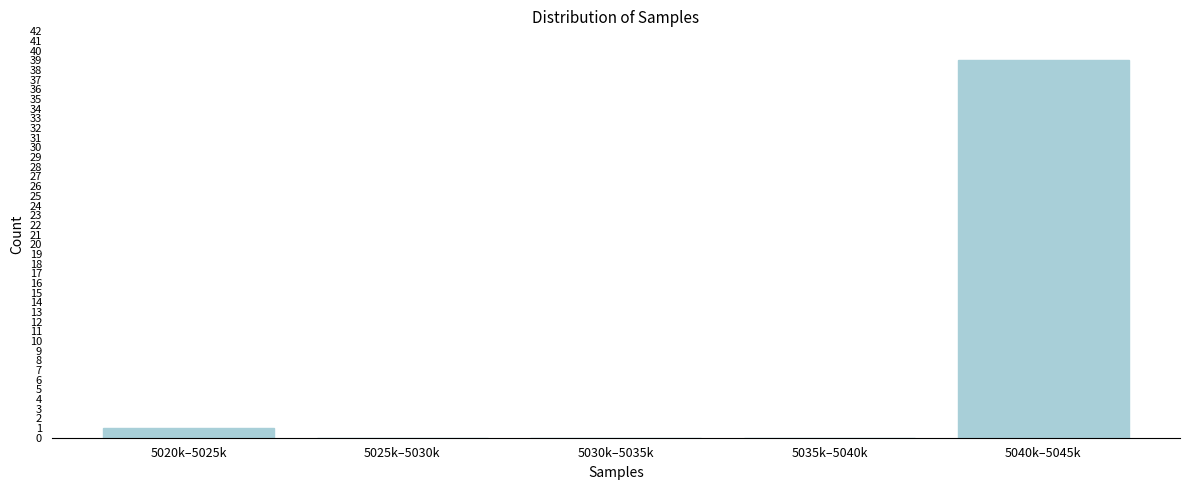

True or false: the data shows 17 at 5040k–5045k.

False